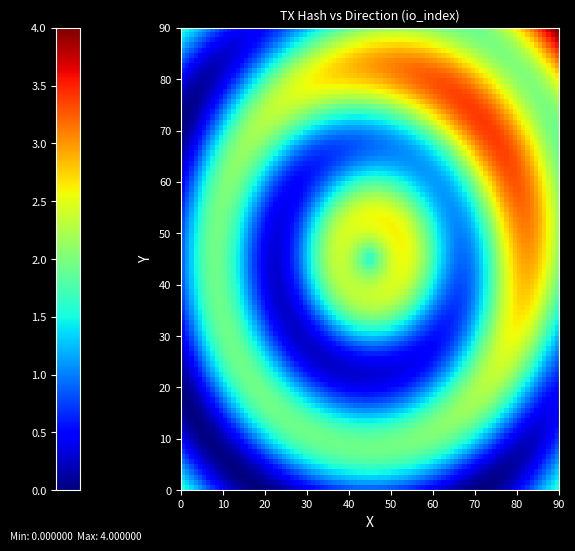

What is the difference between the highest and lowest values at direction?

2